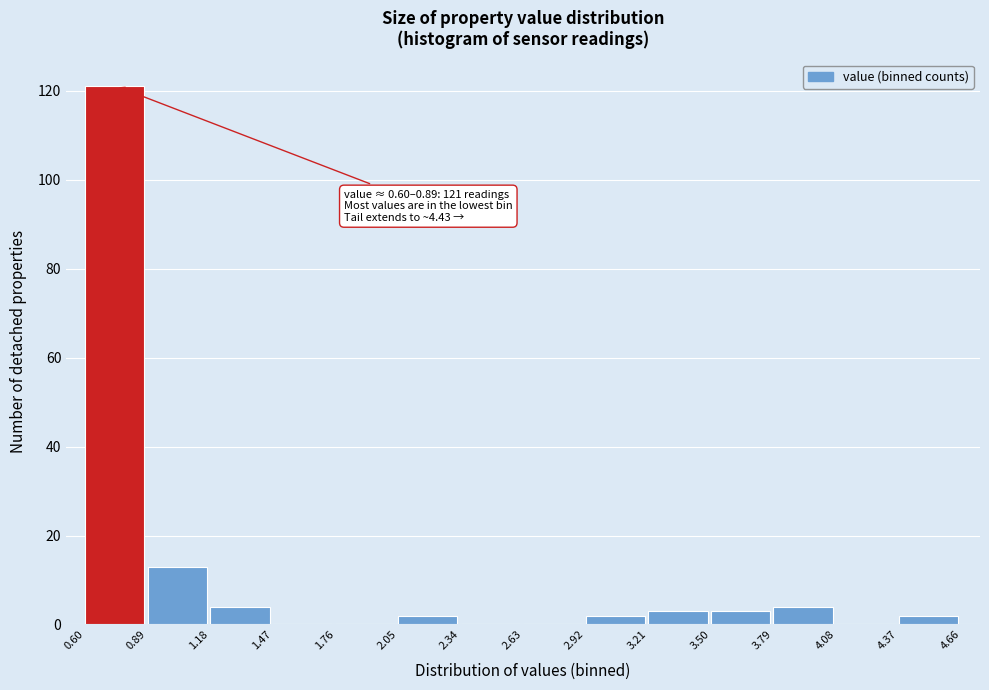

Over which range of the x-axis is the bar tallest?

0.60 to 0.89